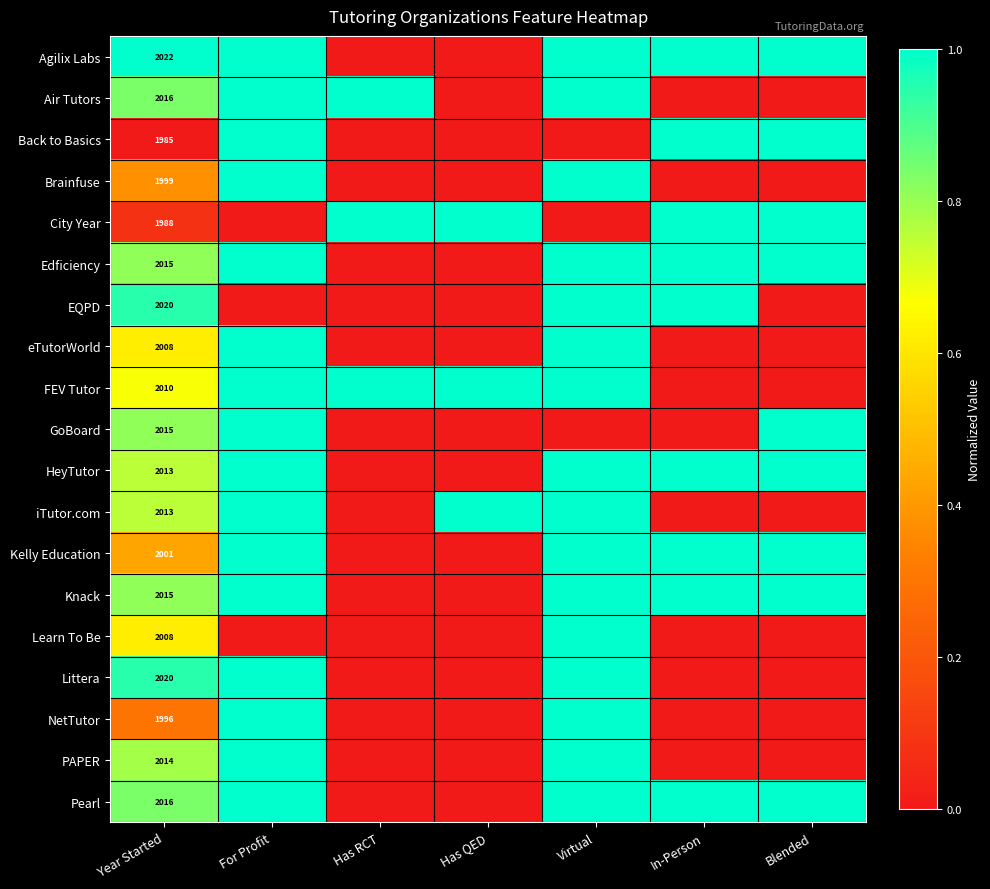

What is the total value across all series at In-Person?

9.0